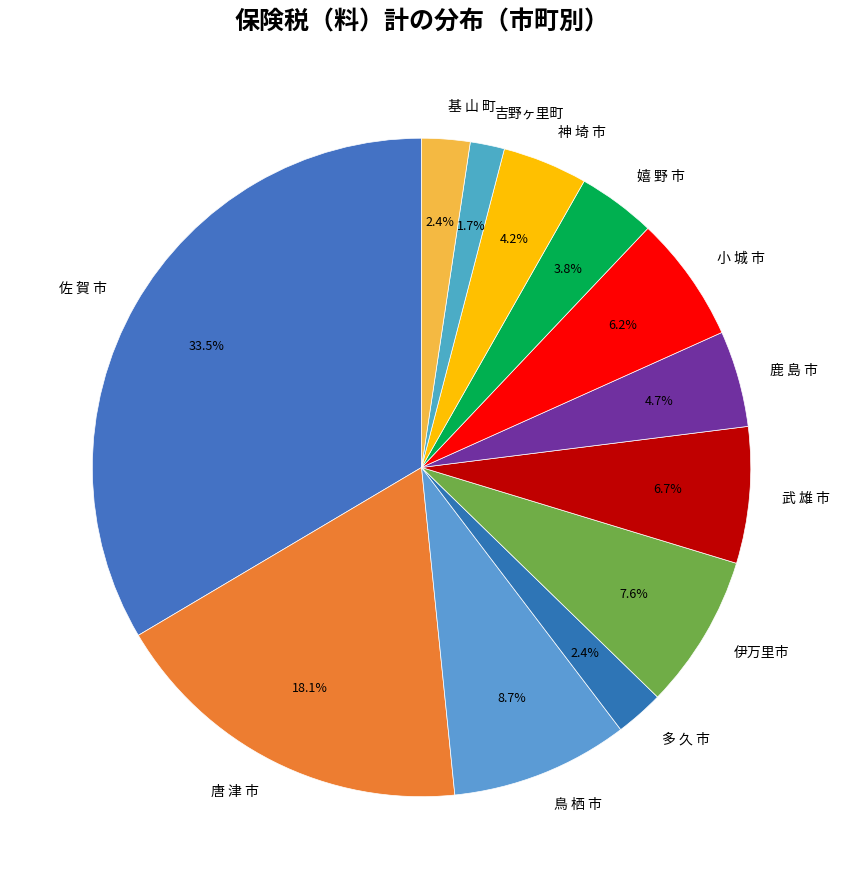

To the nearest percent, what is the difference between the 佐 賀 市 and 鳥 栖 市 slice percentages?

25%